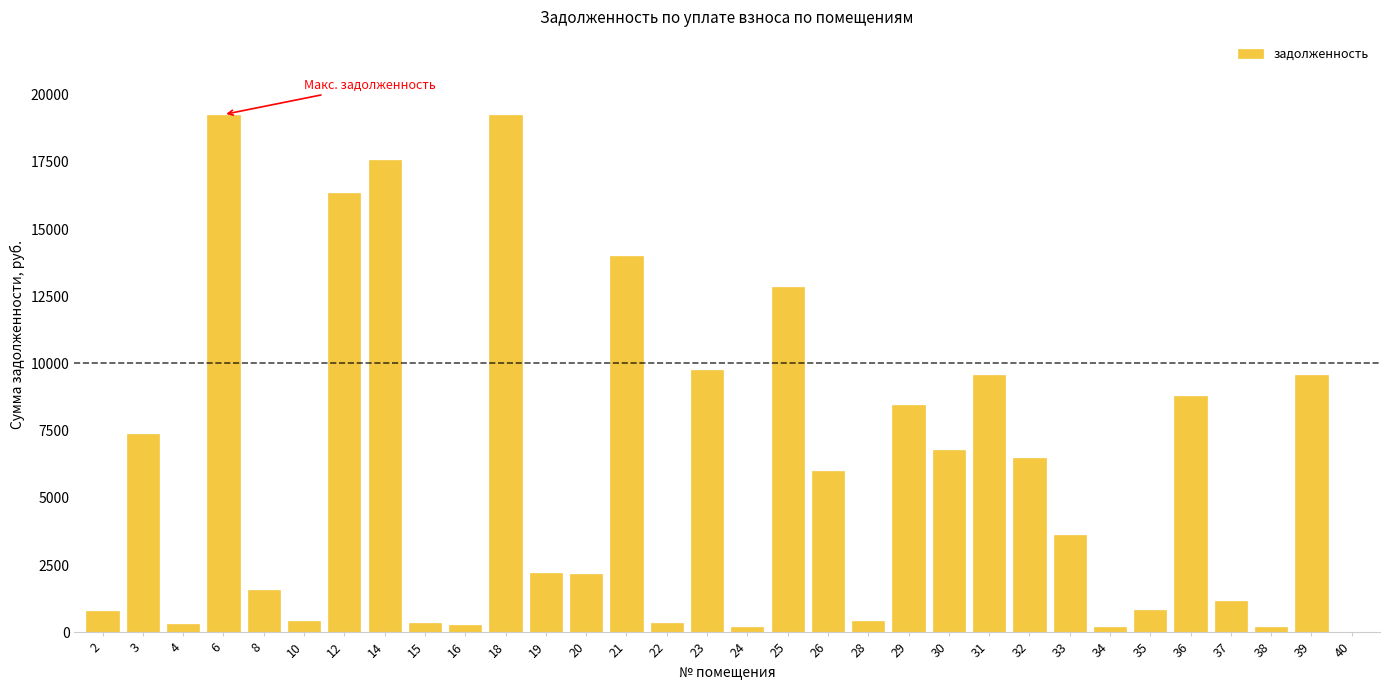

Is it true that the value at 20 is 1444.0?

False